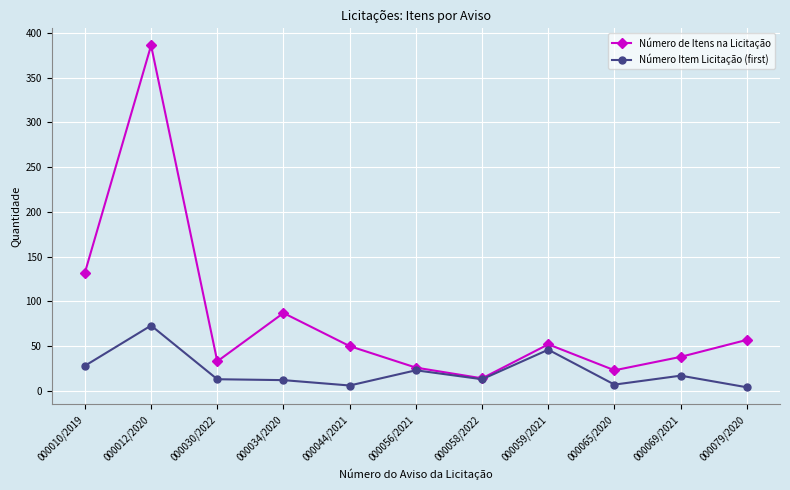

Which series has the largest range (max minus min)?

Número de Itens na Licitação